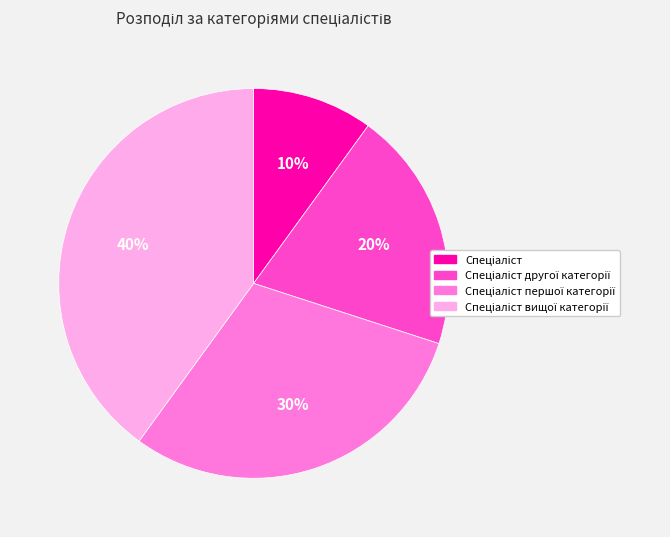

Does any single category account for the majority?

No